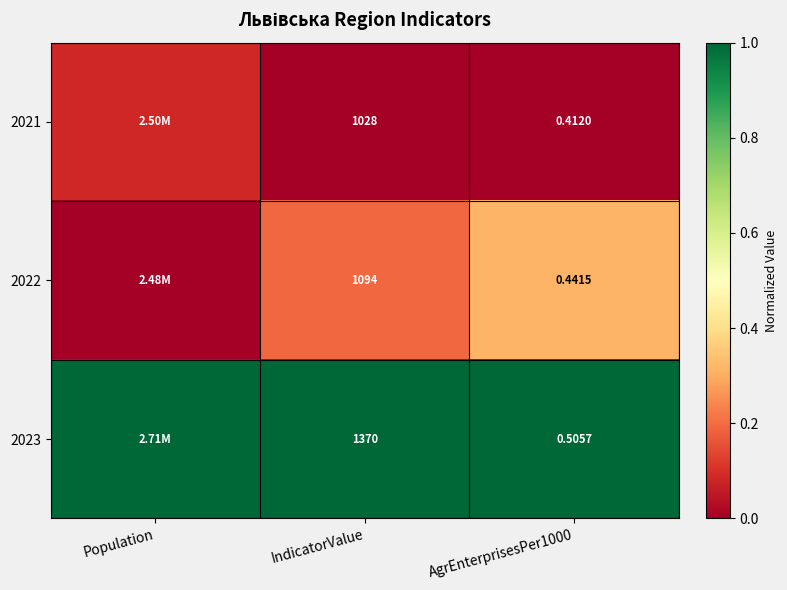

At which label is 2023 closest to 1?

Population